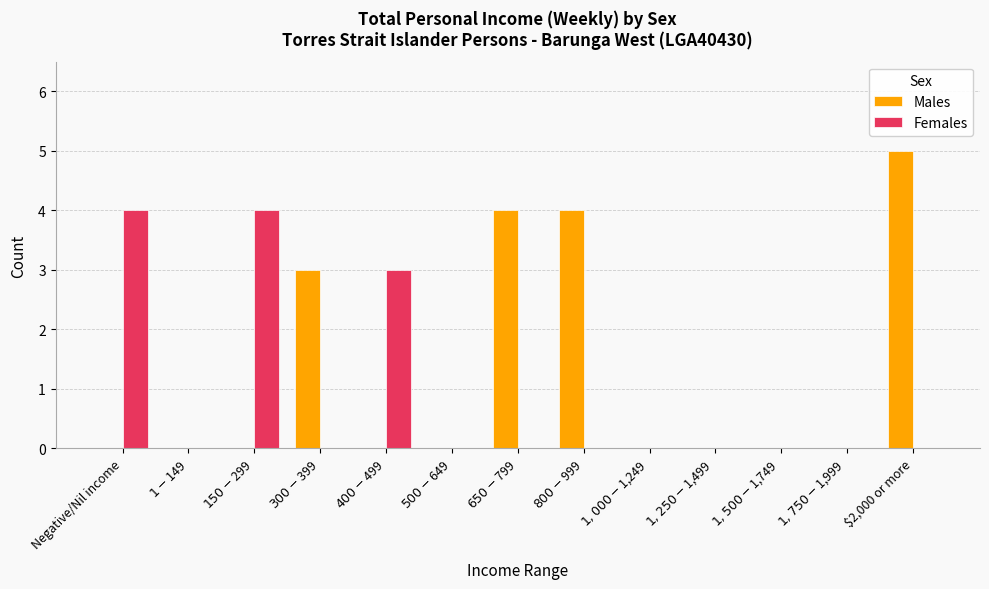

What is the greatest value displayed?

5